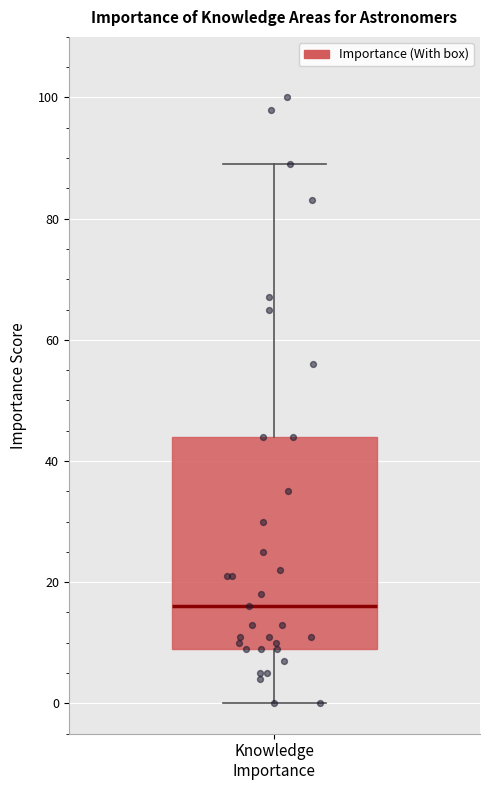

Where is the upper edge of the box for Knowledge Importance on the y-axis? The values are not printed on the chart, so give them approximately, as read against the axis.

44